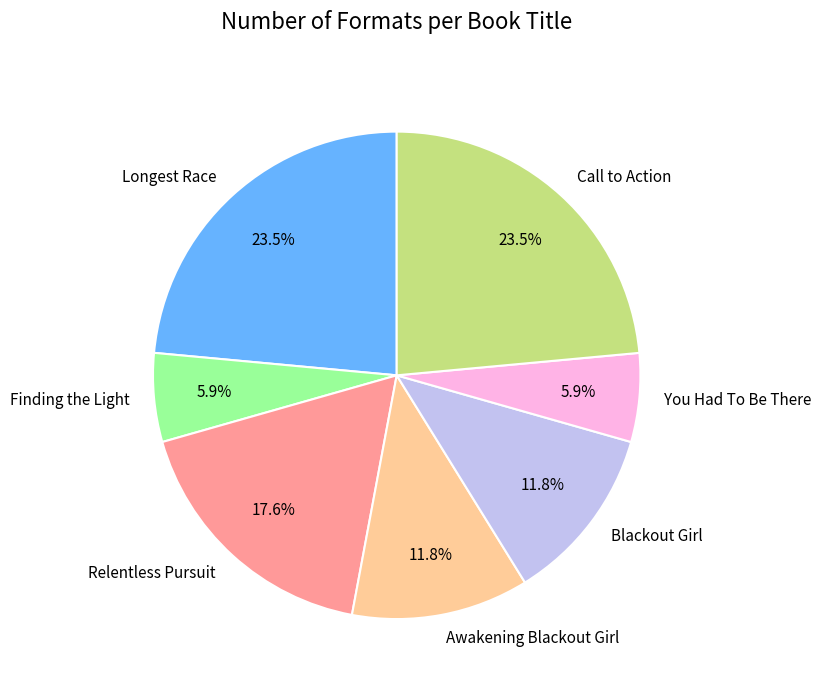

To the nearest percent, what is the difference between the You Had To Be There and Awakening Blackout Girl slice percentages?

6%